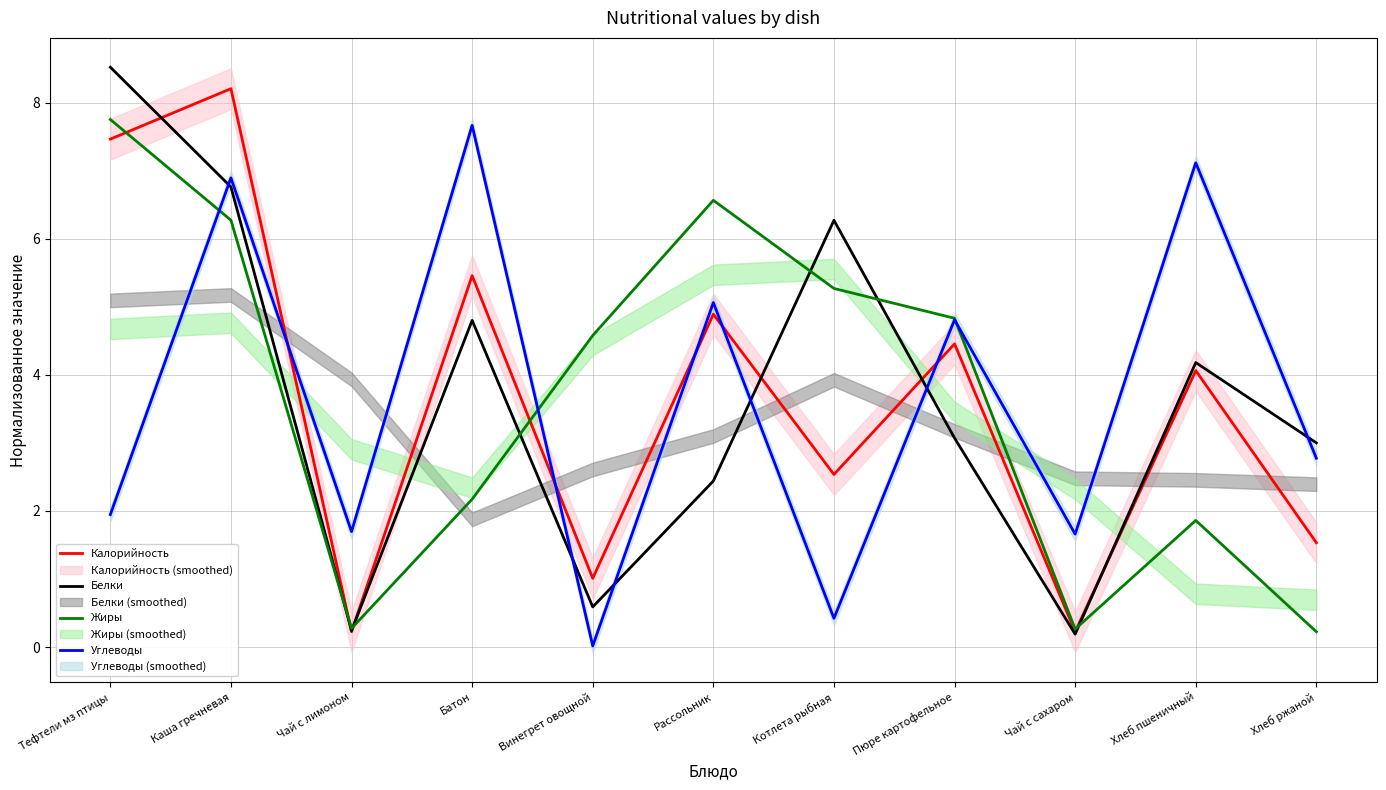

List the series in order of their peak value, highest first.

Белки, Калорийность, Жиры, Углеводы